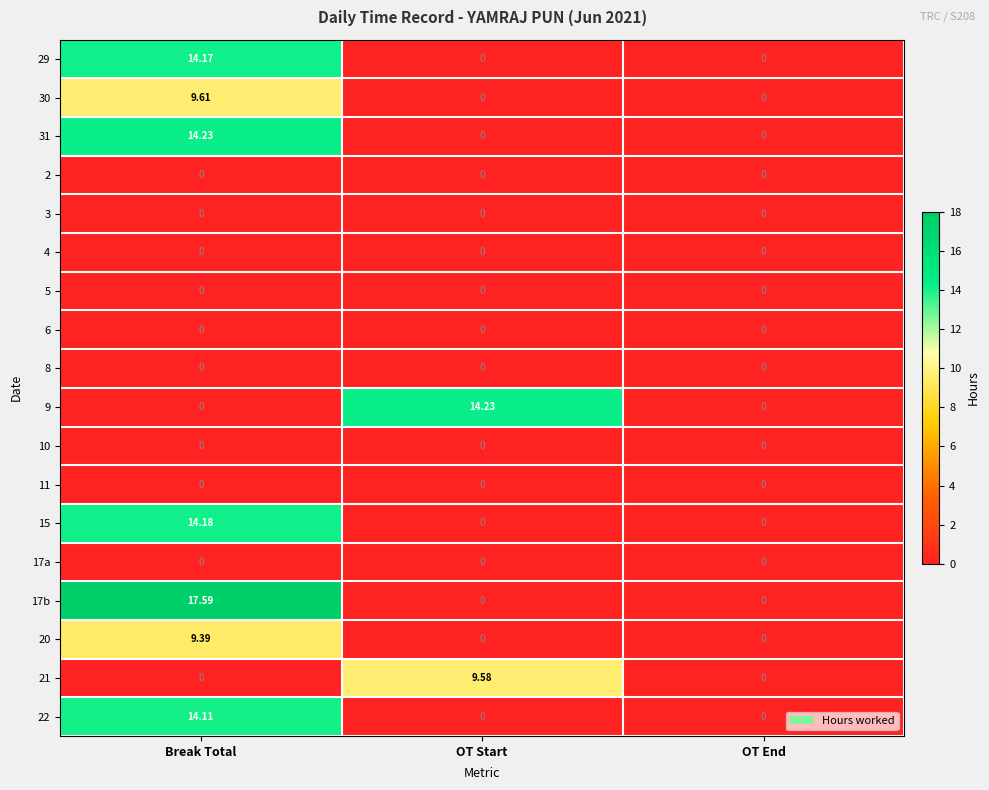

Which label corresponds to the largest value in the chart?

Break Total